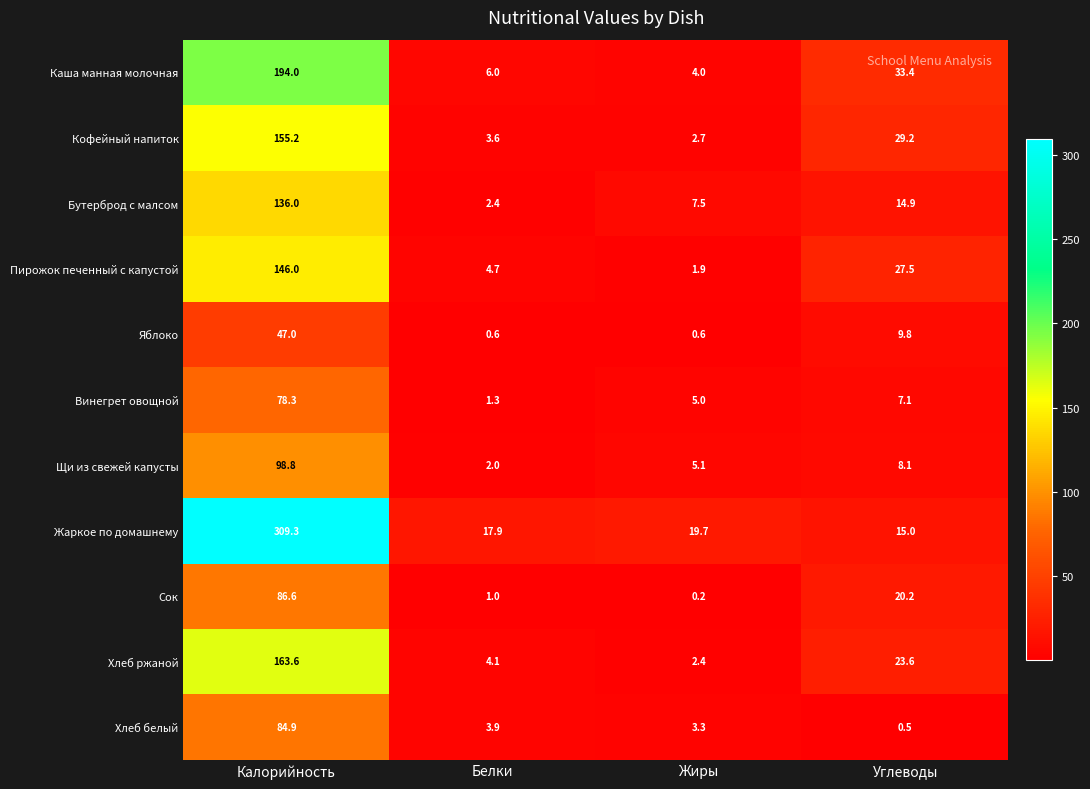

True or false: Хлеб белый has a value of 0.1 at Углеводы.

False